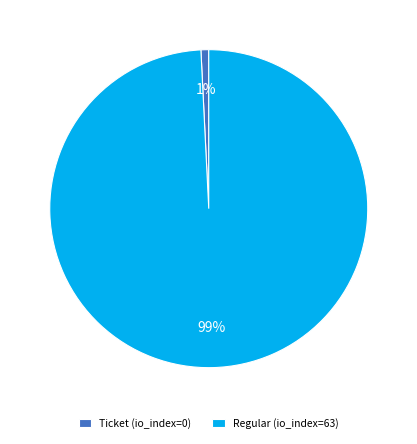

Is the sum of Regular (io_index=63) and Ticket (io_index=0) greater than half?

Yes